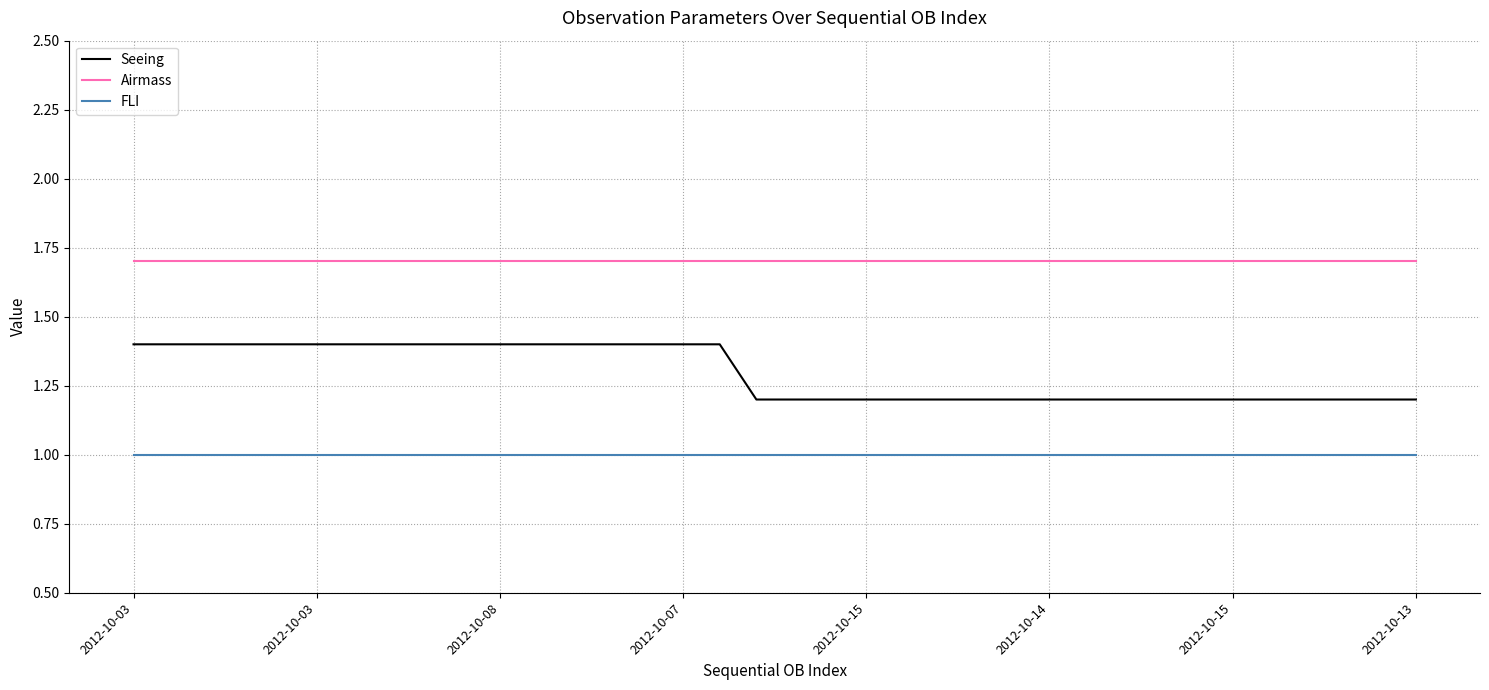

Does the chart display data point markers on the line(s)?

No